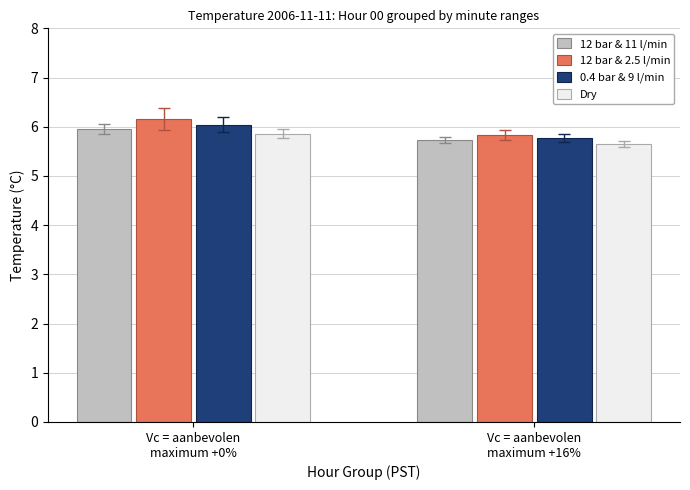

Which category has the lowest value in the Dry series?

Vc = aanbevolen
maximum +16%